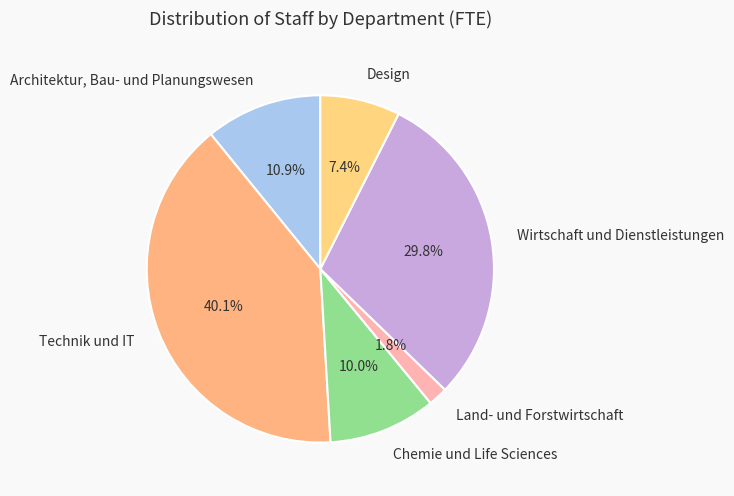

Is Chemie und Life Sciences the majority of the pie?

No